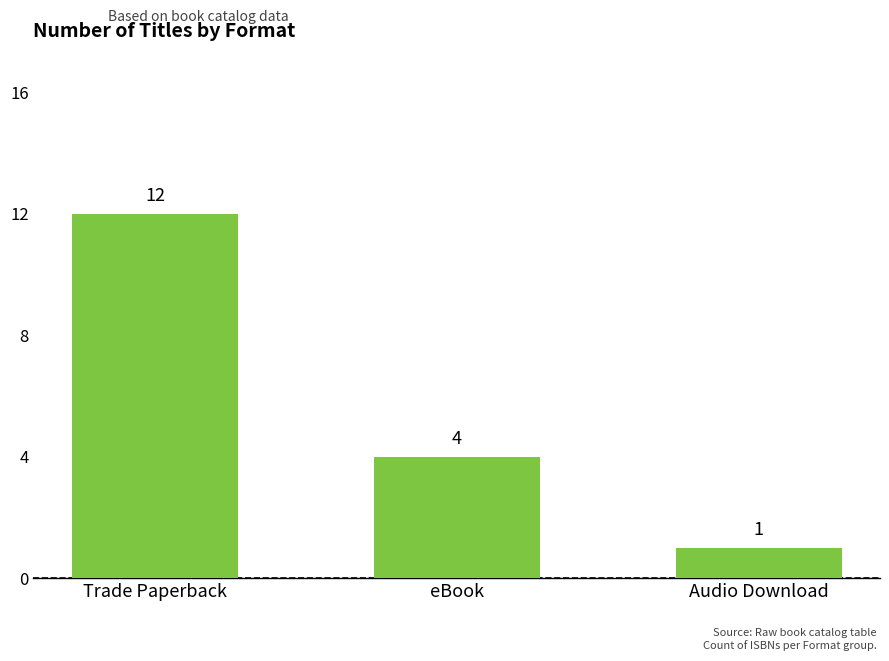

Rank the categories by value from lowest to highest.

Audio Download, eBook, Trade Paperback